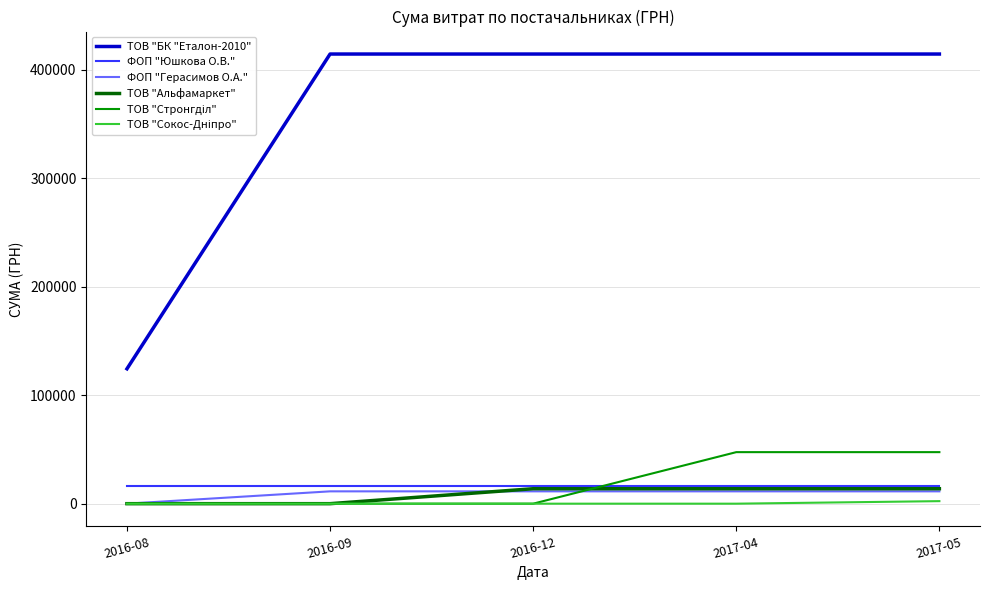

What is the spread (max minus min) of values at 2016-08?

124329.2